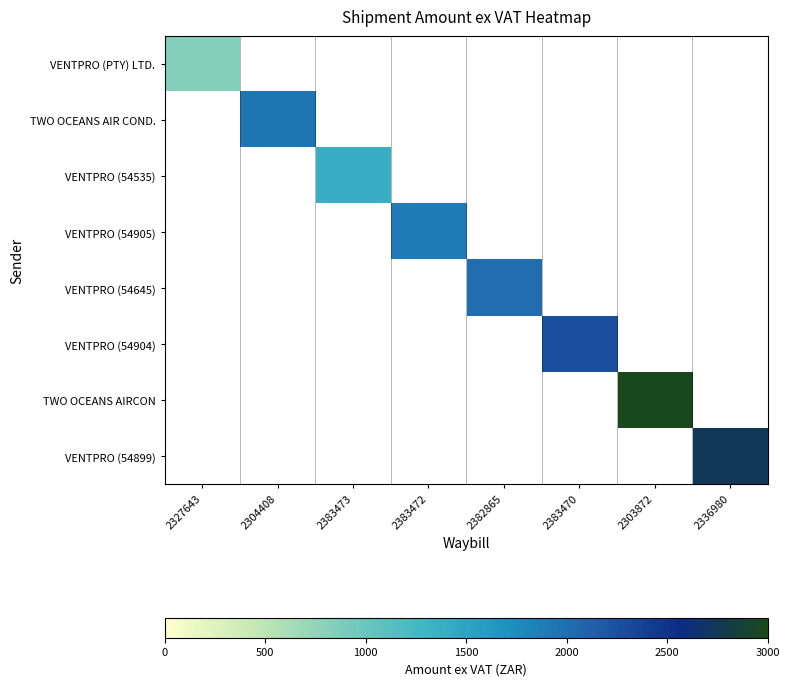

Which series has the largest range (max minus min)?

TWO OCEANS AIRCON